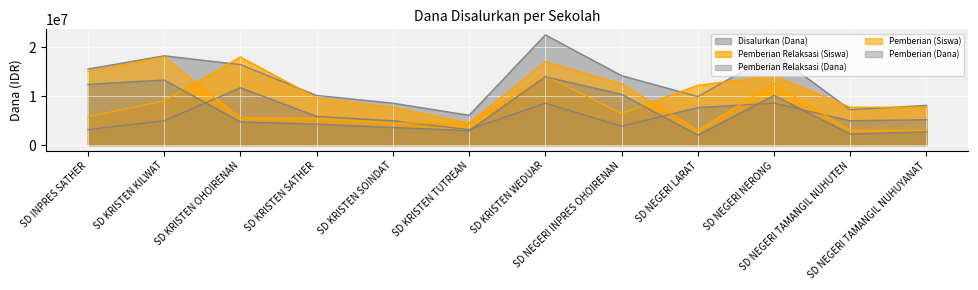

Reading left to right, list all the values displayed in this chart.

Disalurkan (Dana): SD INPRES SATHER=15525000.0	SD KRISTEN KILWAT=18225000.0	SD KRISTEN OHOIRENAN=16425000.0	SD KRISTEN SATHER=10125000.0	SD KRISTEN SOINDAT=8550000.0	SD KRISTEN TUTREAN=6075000.0	SD KRISTEN WEDUAR=22500000.0	SD NEGERI INPRES OHOIRENAN=14175000.0	SD NEGERI LARAT=9900000.0	SD NEGERI NERONG=18675000.0	SD NEGERI TAMANGIL NUHUTEN=7200000.0	SD NEGERI TAMANGIL NUHUYANAT=8100000.0
Pemberian Relaksasi (Siswa): SD INPRES SATHER=5785714.3	SD KRISTEN KILWAT=9000000.0	SD KRISTEN OHOIRENAN=18000000.0	SD KRISTEN SATHER=9642857.1	SD KRISTEN SOINDAT=7714285.7	SD KRISTEN TUTREAN=4500000.0	SD KRISTEN WEDUAR=14142857.1	SD NEGERI INPRES OHOIRENAN=6428571.4	SD NEGERI LARAT=12214285.7	SD NEGERI NERONG=14142857.1	SD NEGERI TAMANGIL NUHUTEN=7714285.7	SD NEGERI TAMANGIL NUHUYANAT=7714285.7
Pemberian Relaksasi (Dana): SD INPRES SATHER=3150000.0	SD KRISTEN KILWAT=4950000.0	SD KRISTEN OHOIRENAN=11700000.0	SD KRISTEN SATHER=5850000.0	SD KRISTEN SOINDAT=4950000.0	SD KRISTEN TUTREAN=3150000.0	SD KRISTEN WEDUAR=8550000.0	SD NEGERI INPRES OHOIRENAN=3825000.0	SD NEGERI LARAT=7650000.0	SD NEGERI NERONG=8550000.0	SD NEGERI TAMANGIL NUHUTEN=4950000.0	SD NEGERI TAMANGIL NUHUYANAT=5175000.0
Pemberian (Siswa): SD INPRES SATHER=15000000.0	SD KRISTEN KILWAT=18000000.0	SD KRISTEN OHOIRENAN=5500000.0	SD KRISTEN SATHER=5500000.0	SD KRISTEN SOINDAT=4500000.0	SD KRISTEN TUTREAN=4500000.0	SD KRISTEN WEDUAR=17000000.0	SD NEGERI INPRES OHOIRENAN=12500000.0	SD NEGERI LARAT=3000000.0	SD NEGERI NERONG=12500000.0	SD NEGERI TAMANGIL NUHUTEN=3000000.0	SD NEGERI TAMANGIL NUHUYANAT=3000000.0
Pemberian (Dana): SD INPRES SATHER=12375000.0	SD KRISTEN KILWAT=13275000.0	SD KRISTEN OHOIRENAN=4725000.0	SD KRISTEN SATHER=4275000.0	SD KRISTEN SOINDAT=3600000.0	SD KRISTEN TUTREAN=2925000.0	SD KRISTEN WEDUAR=13950000.0	SD NEGERI INPRES OHOIRENAN=10350000.0	SD NEGERI LARAT=2025000.0	SD NEGERI NERONG=10125000.0	SD NEGERI TAMANGIL NUHUTEN=2250000.0	SD NEGERI TAMANGIL NUHUYANAT=2700000.0